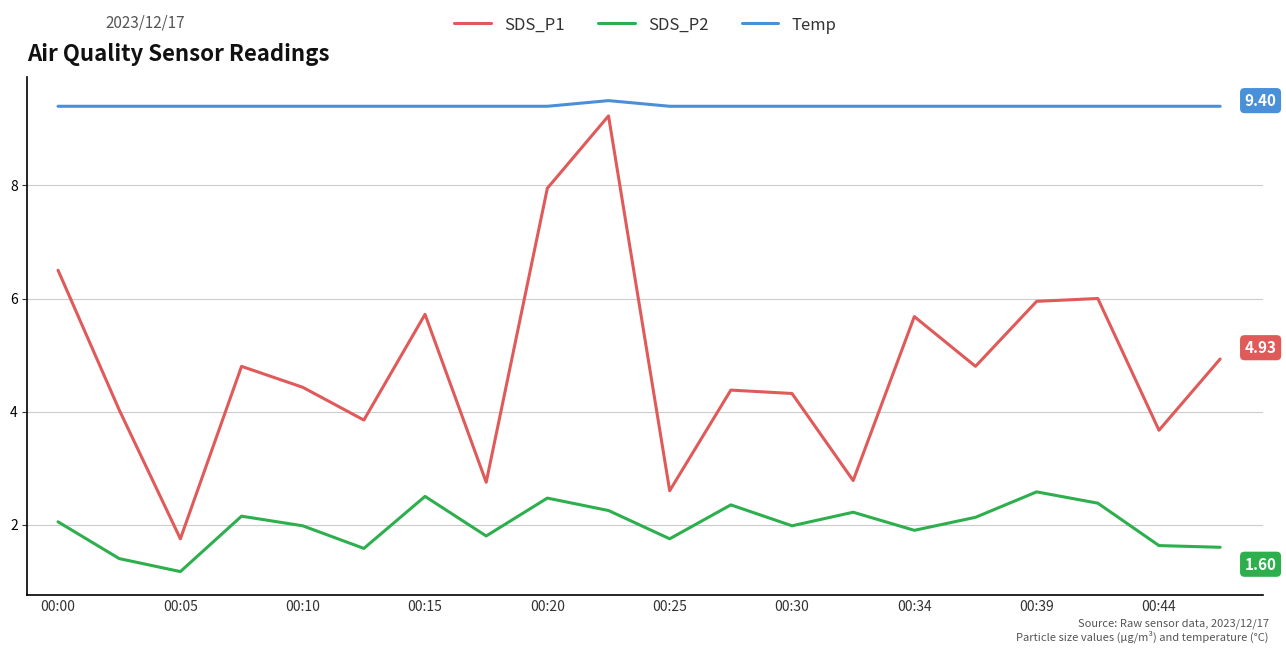

What are all the series names shown in the legend?

SDS_P1, SDS_P2, Temp